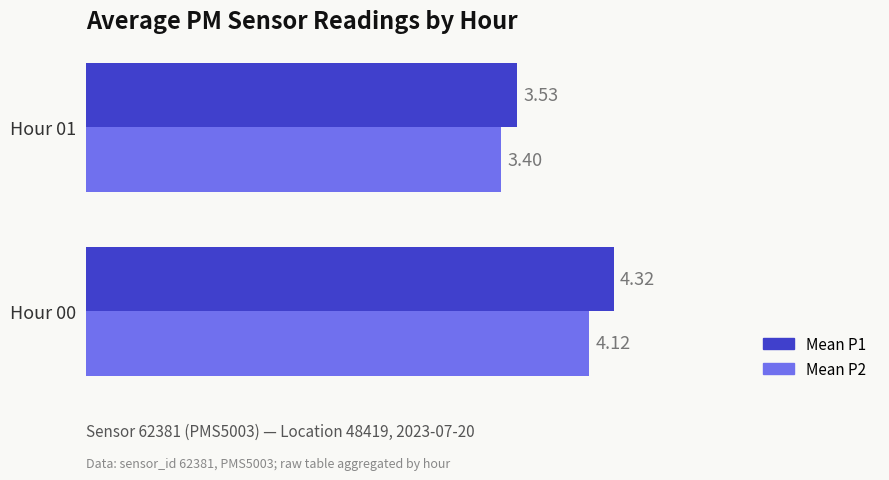

What is the difference between the maximum and minimum values in the Mean P1 series?

0.8